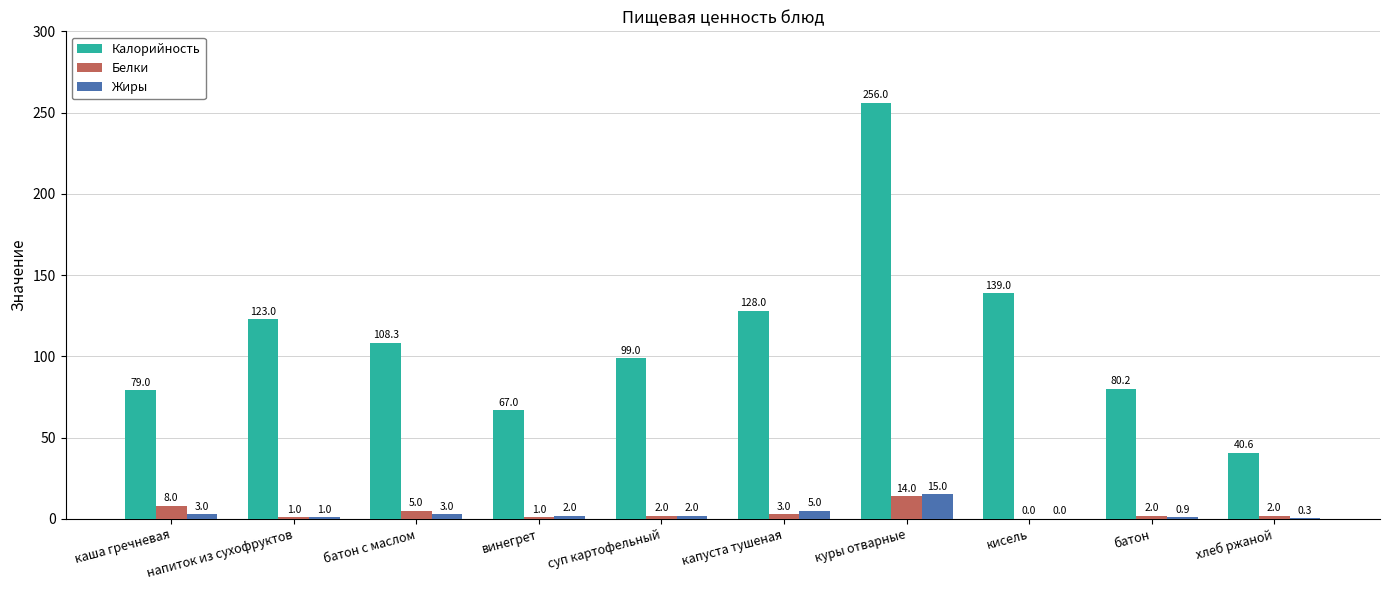

At which label is Калорийность closest to 148?

кисель